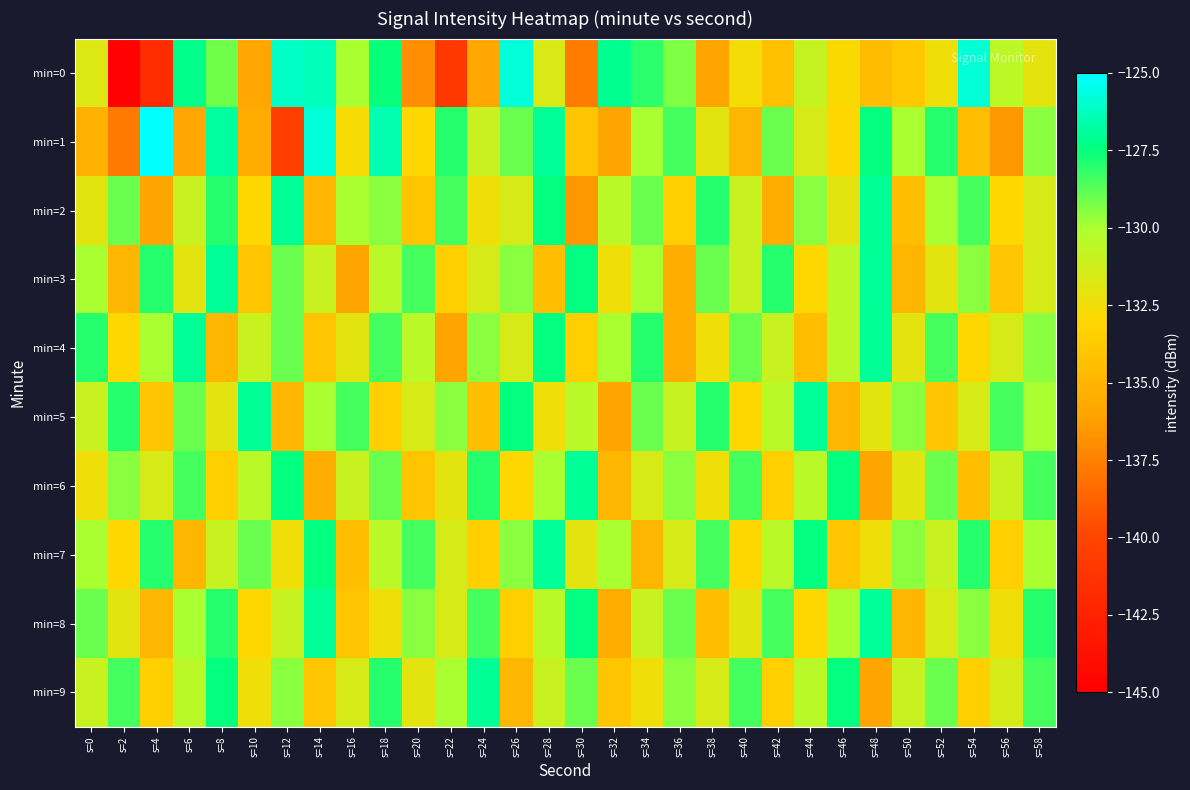

Which series has the widest spread of values?

min=0